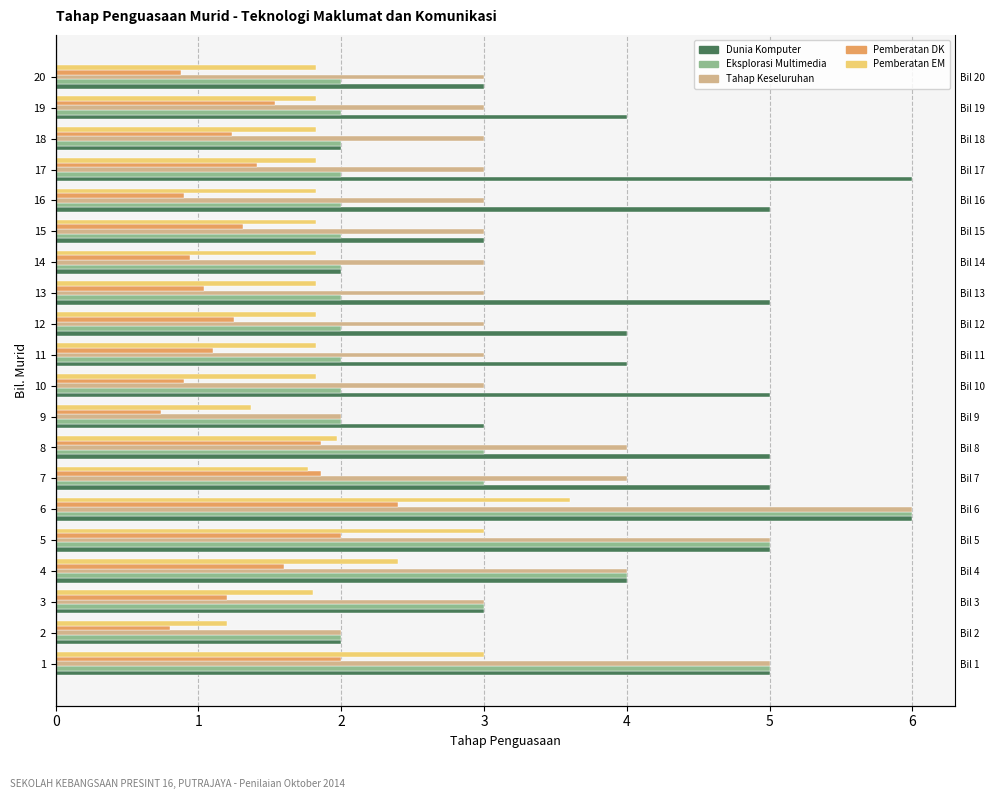

Are the bars grouped side by side (vs. stacked)?

Yes